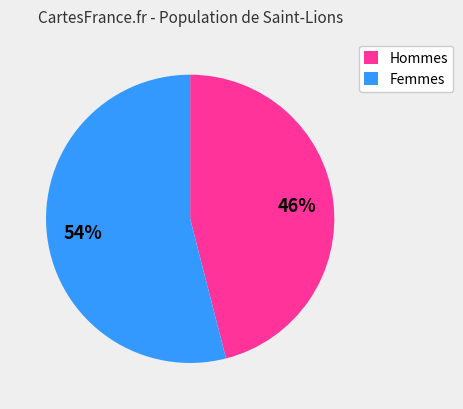

What is the majority slice?

Femmes